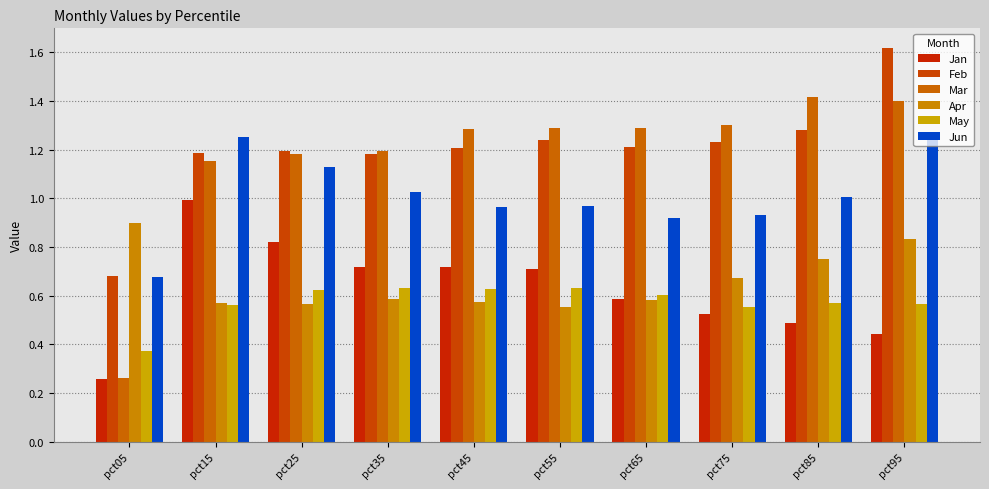

The value of Feb at pct25 is 1.2. True or false?

True